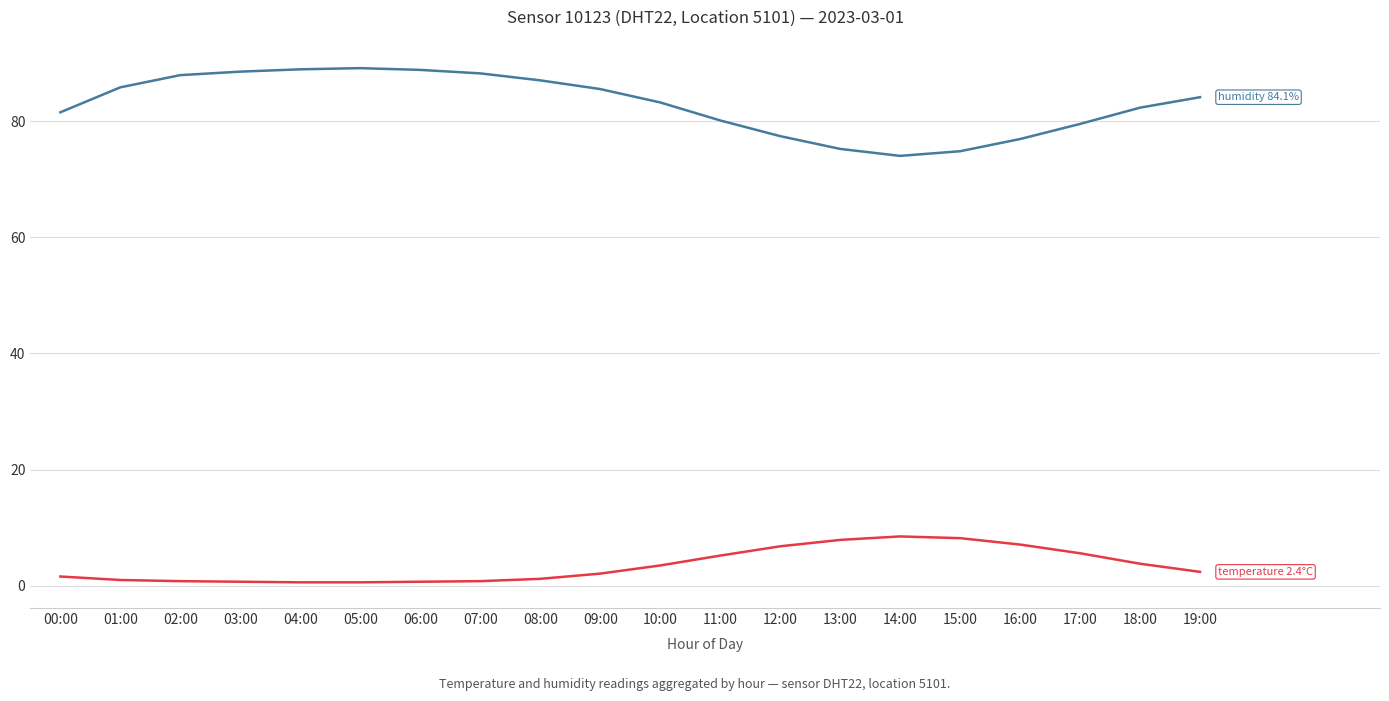

What is the spread (max minus min) of values at 19:00?

81.7